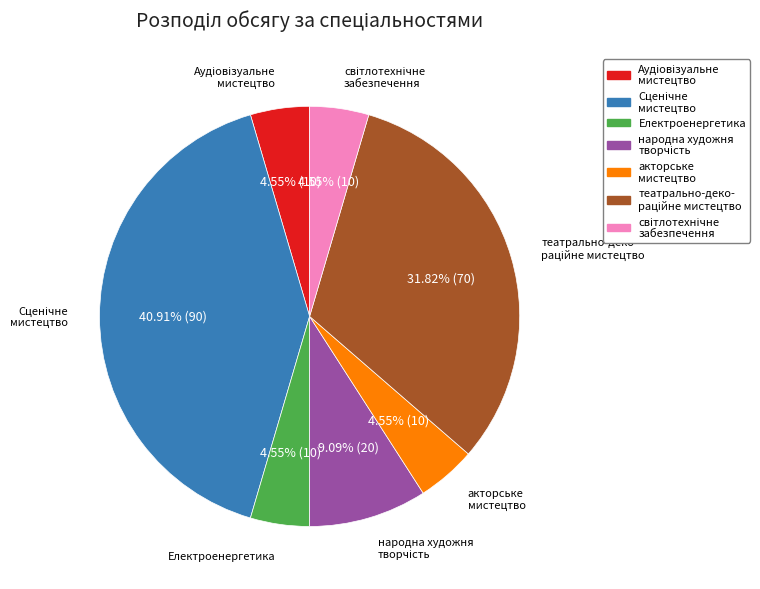

Is there any slice that represents more than half of the pie?

No